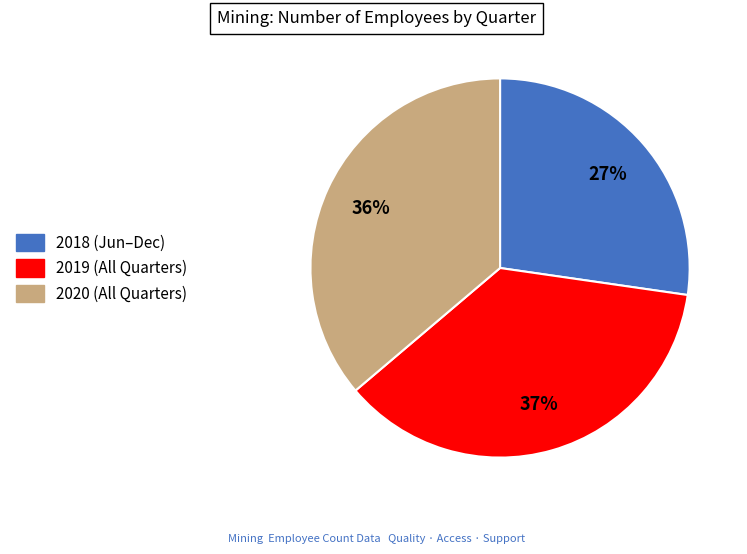

To the nearest percent, what is the average slice percentage?

33%